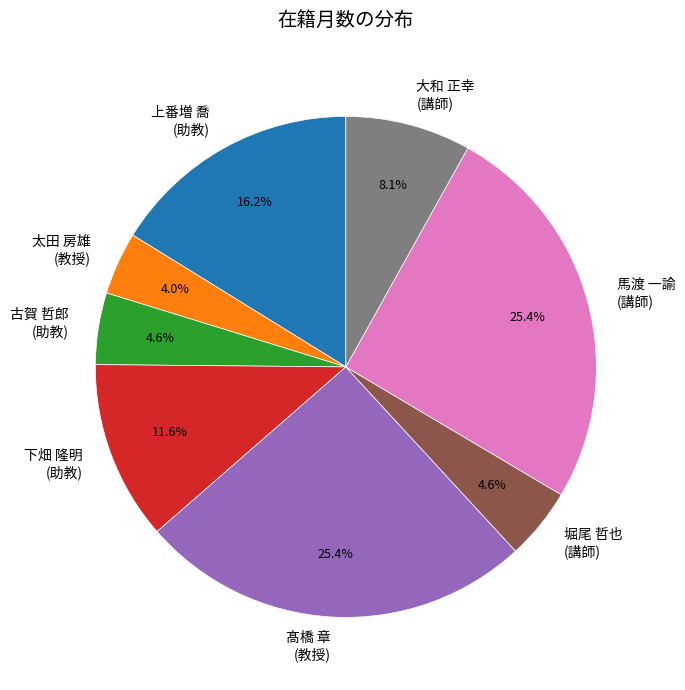

Between 下畑 隆明 (助教) and 古賀 哲郎 (助教), which is larger?

下畑 隆明 (助教)